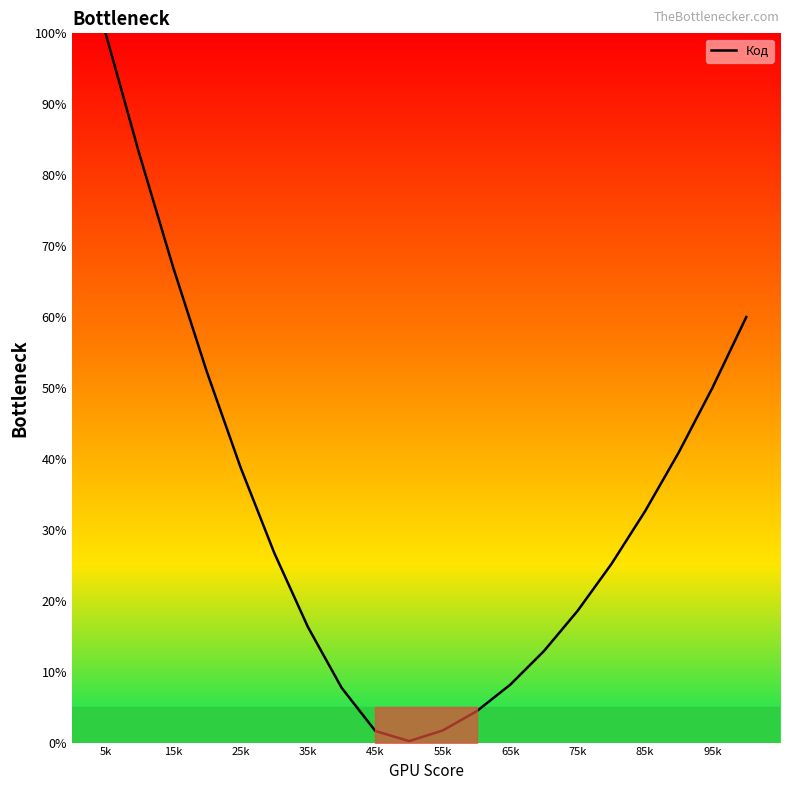

What is the difference between the maximum and minimum values?

99.8